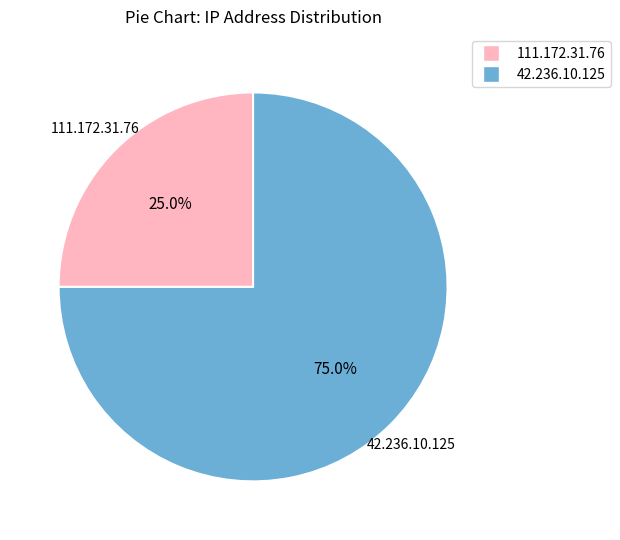

Does any single category account for the majority?

Yes